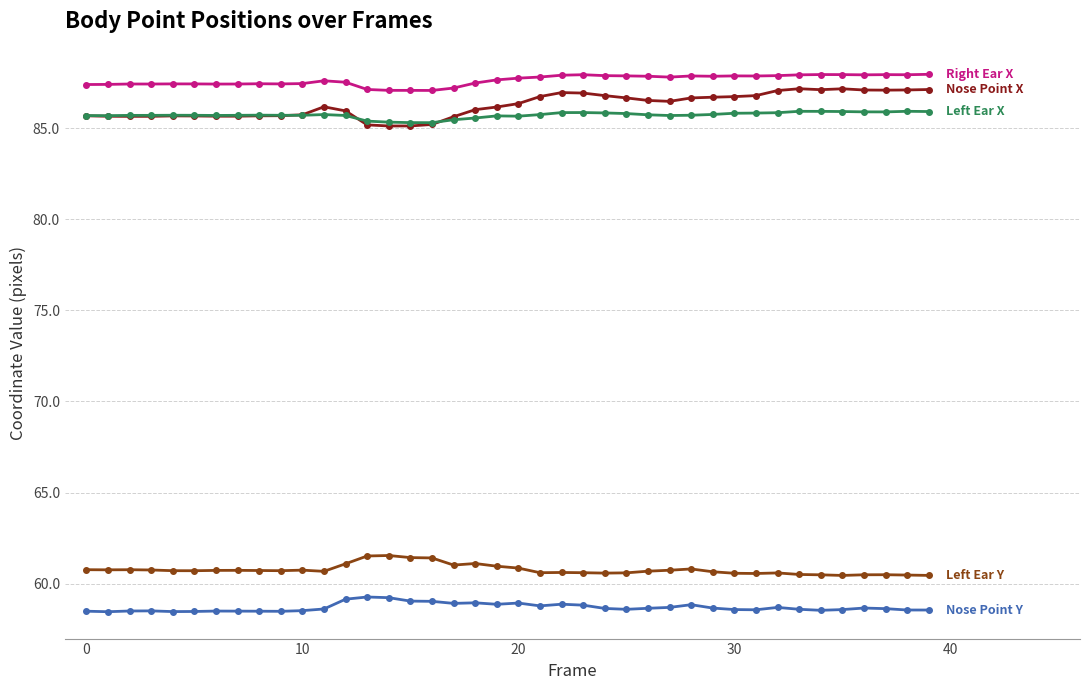

What is the maximum value shown in the chart?

88.0